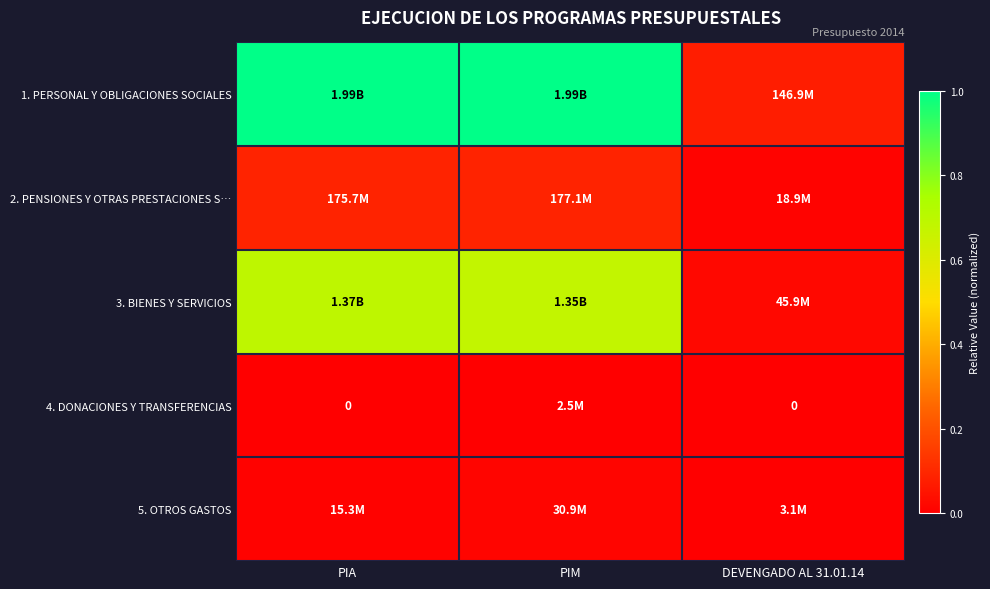

At which category is the sum across all series the highest?

PIA